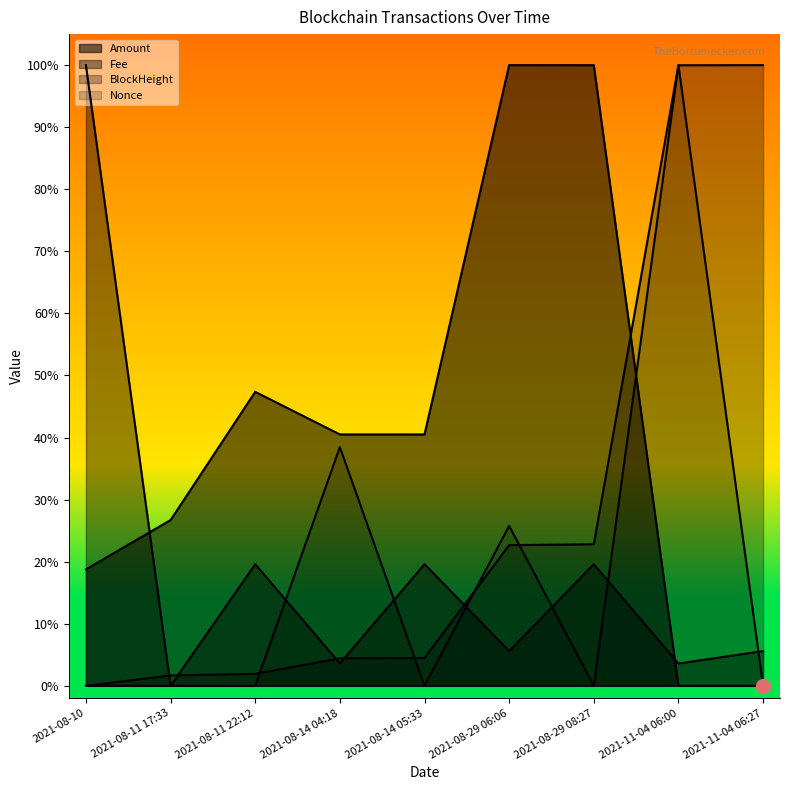

At how many categories does at least one series exceed 0?

9